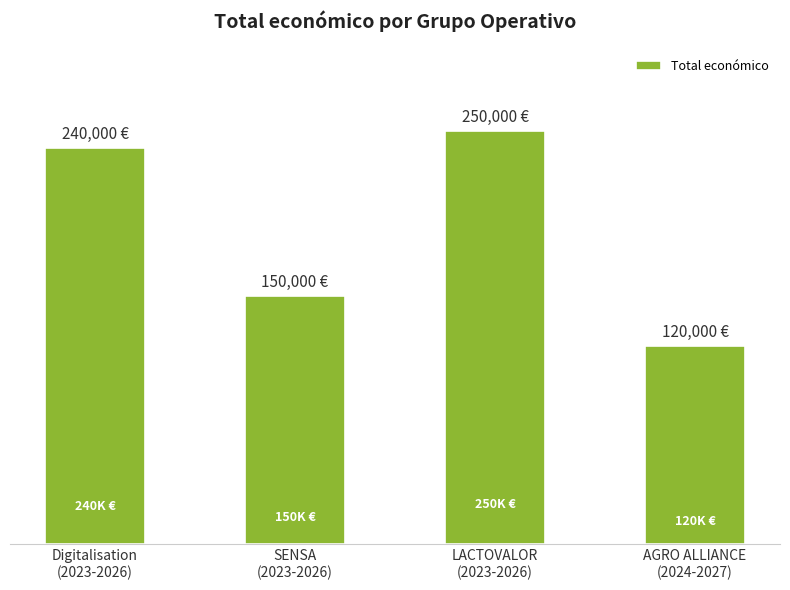

Which label corresponds to the smallest value in the chart?

AGRO ALLIANCE
(2024-2027)